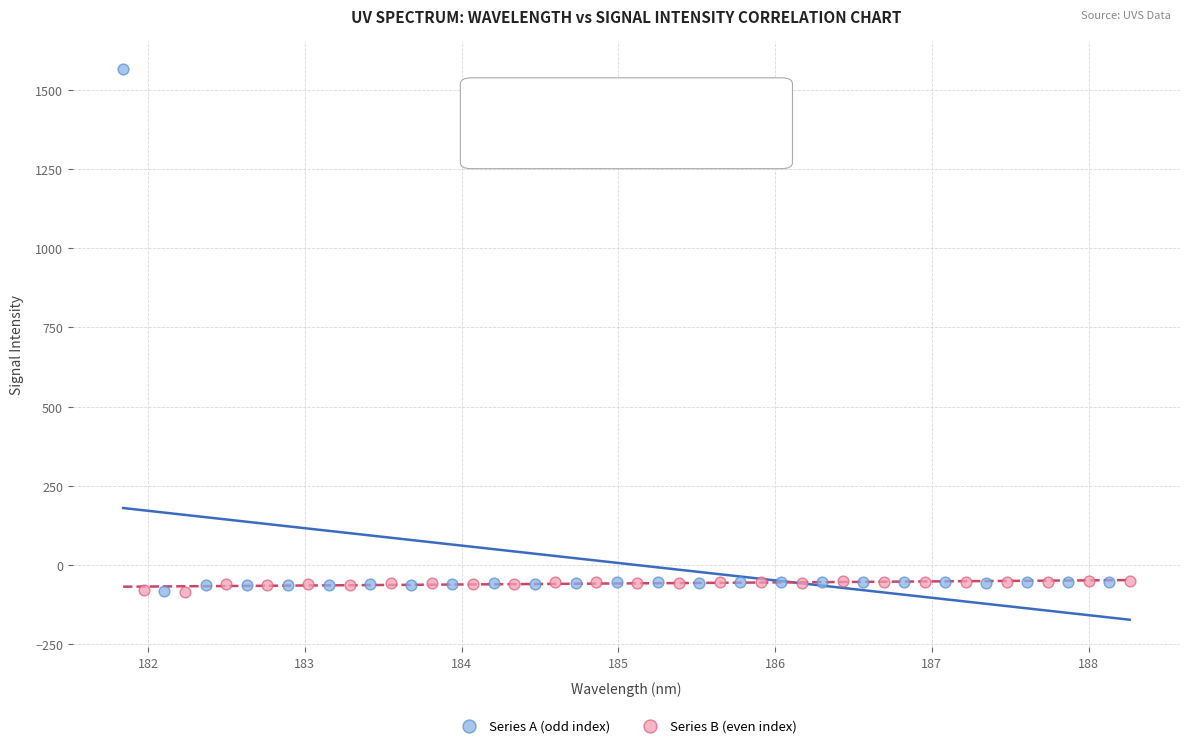

Which series has the widest spread of Y values?

Series A (odd index)